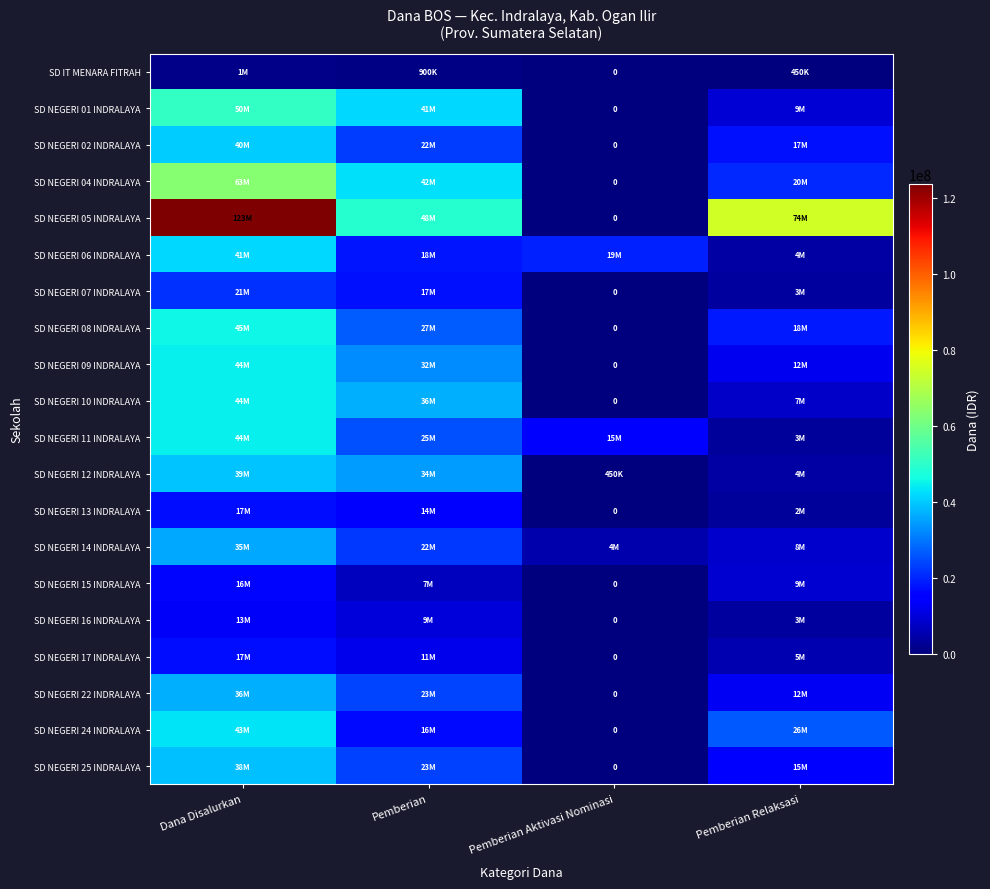

True or false: SD NEGERI 05 INDRALAYA has a value of 201369297 at Dana Disalurkan.

False